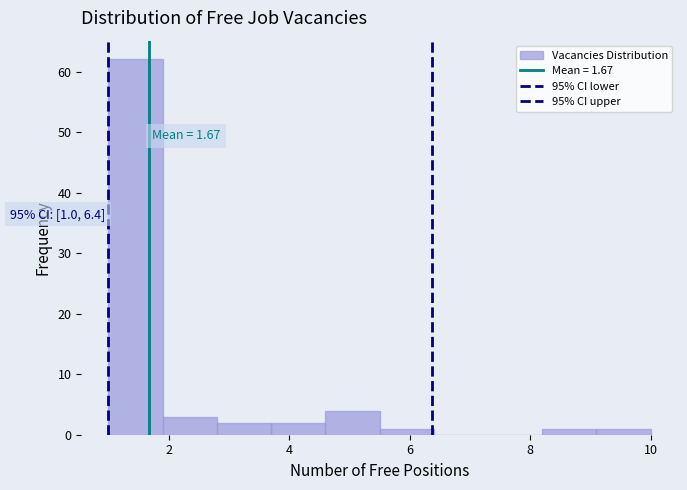

Which range on the x-axis has the tallest bar?

1.0 to 1.9